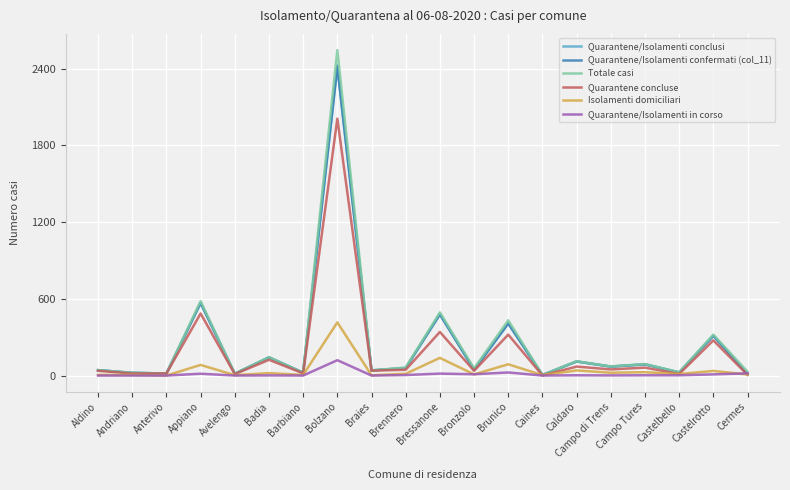

At which category is the sum across all series the highest?

Bolzano